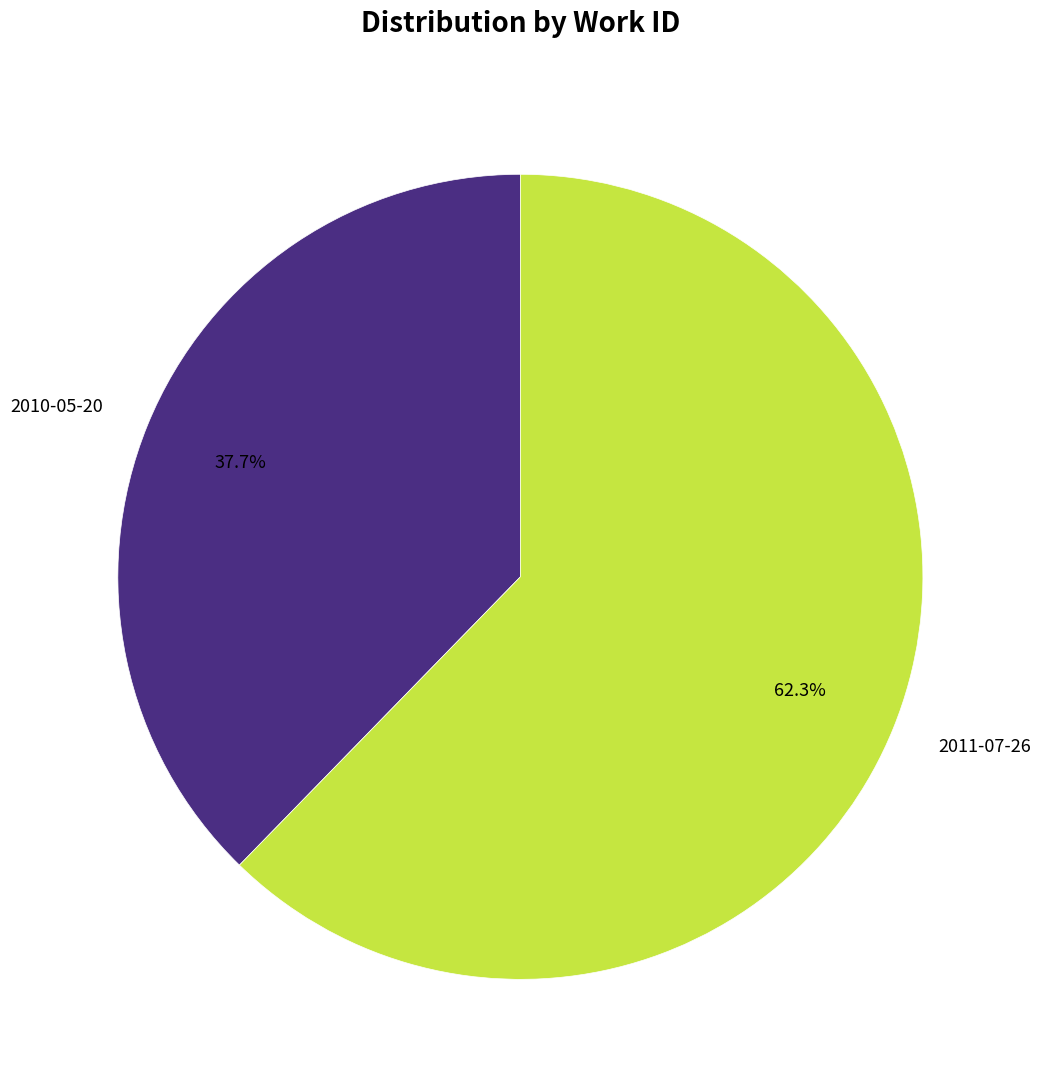

To the nearest percent, what is the average slice percentage?

50%